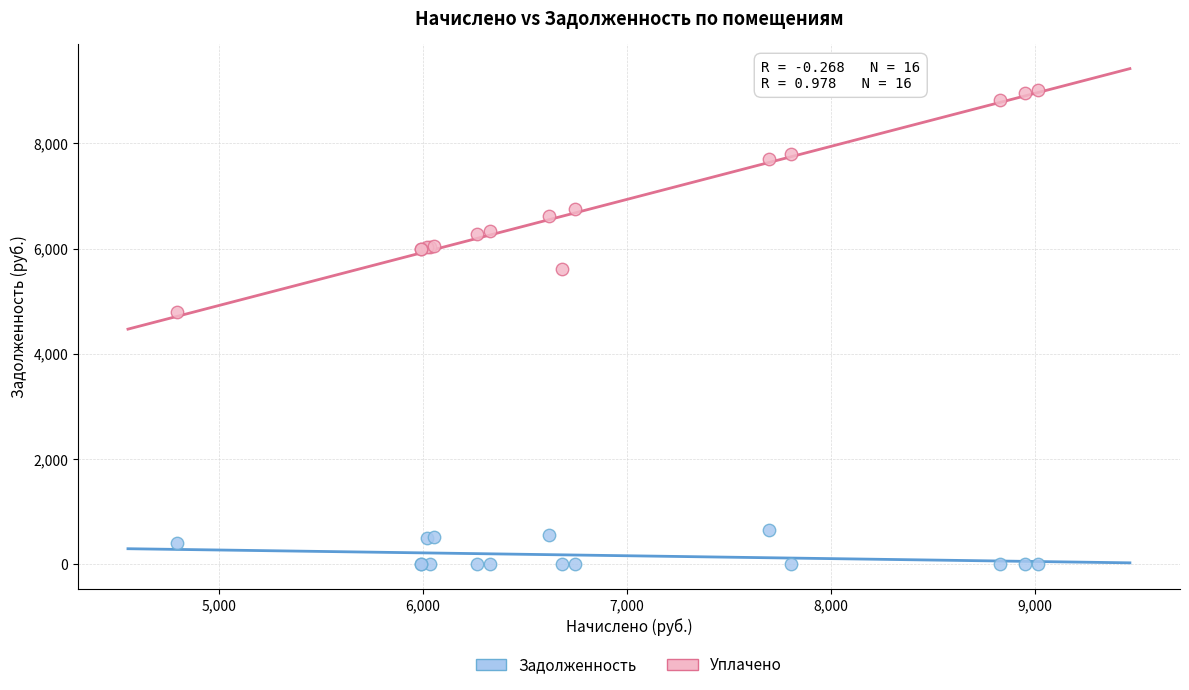

What are all the series names shown in the legend?

Задолженность, Уплачено